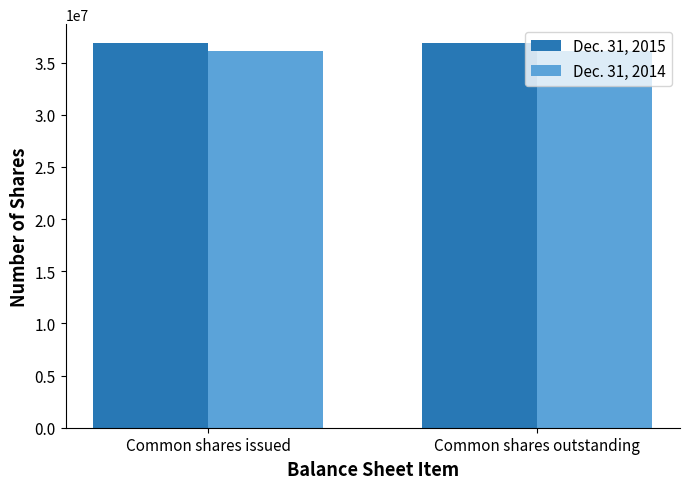

Which series has the largest total across all categories?

Dec. 31, 2015